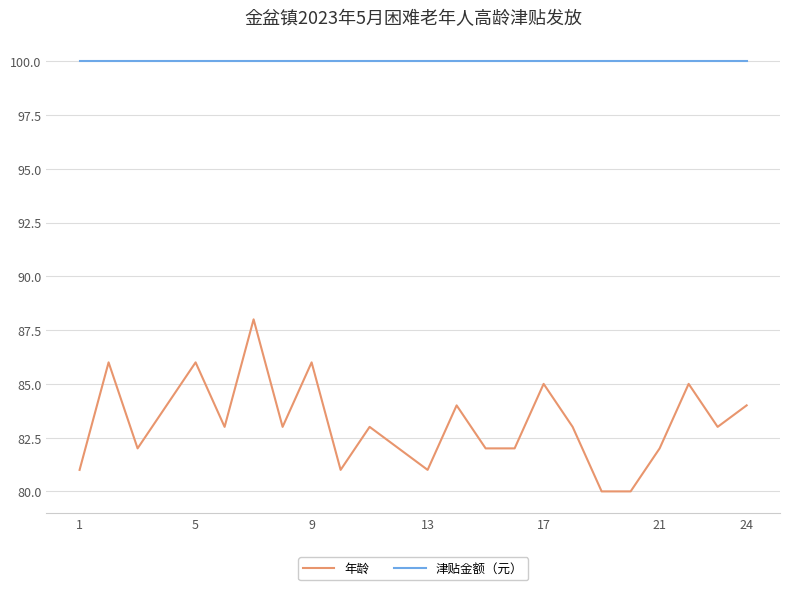

List the series in order of their peak value, lowest first.

年龄, 津贴金额（元）